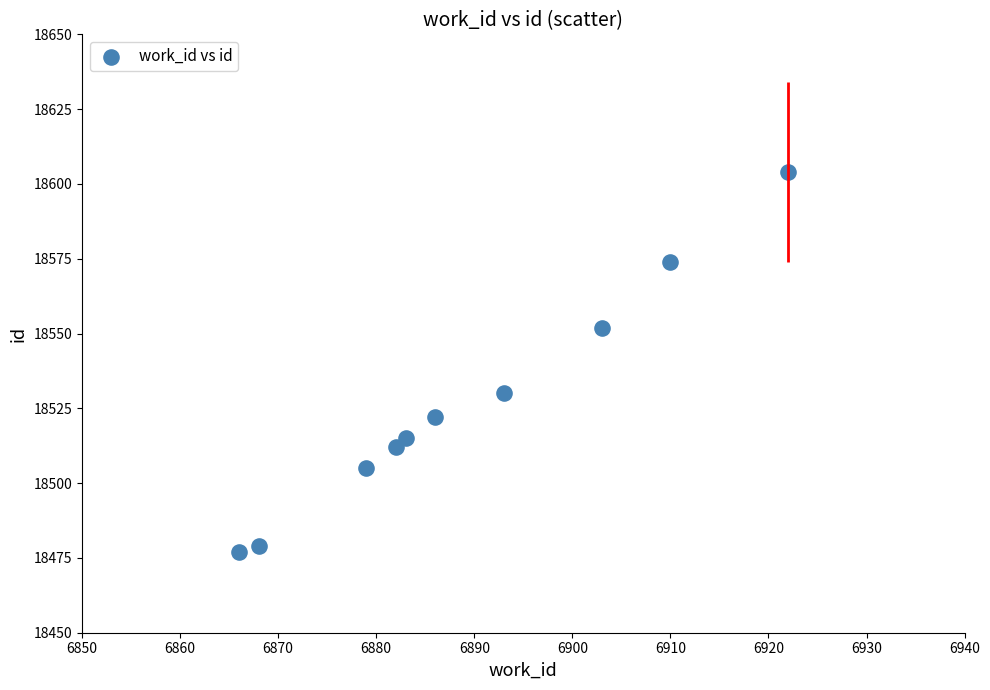

What is the average X value?

6889